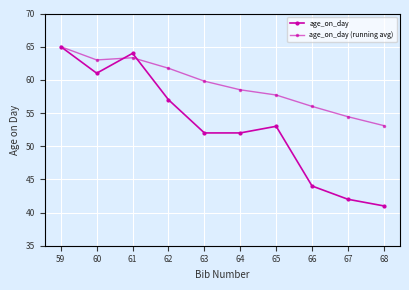

The value of age_on_day at 60 is 61.0. True or false?

True